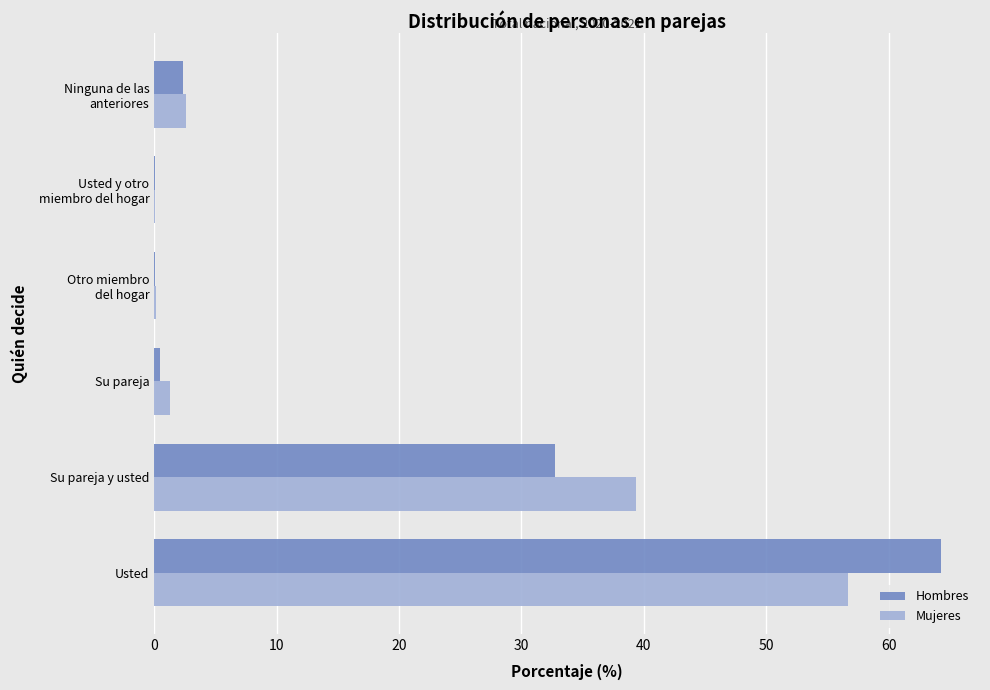

What is the sum of all Hombres values?

100.0